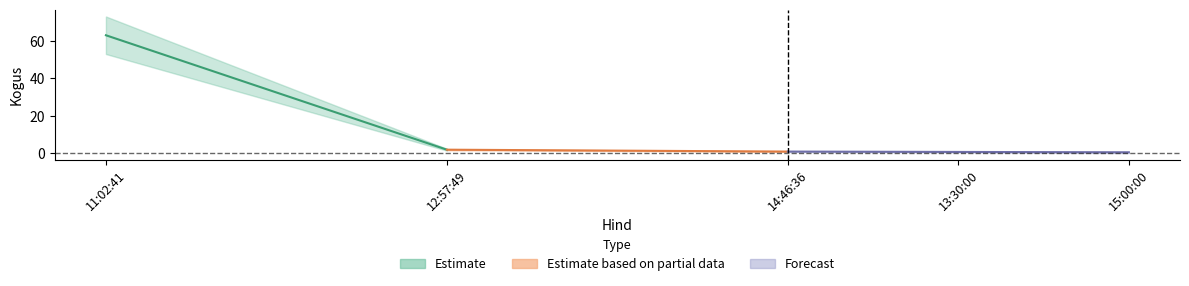

Count the number of values greater than 2.

1